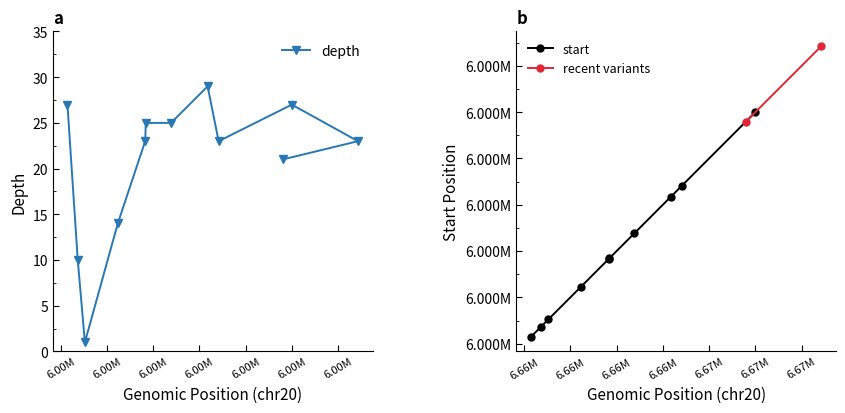

Read the value at 63347246, to the nearest 10.

20